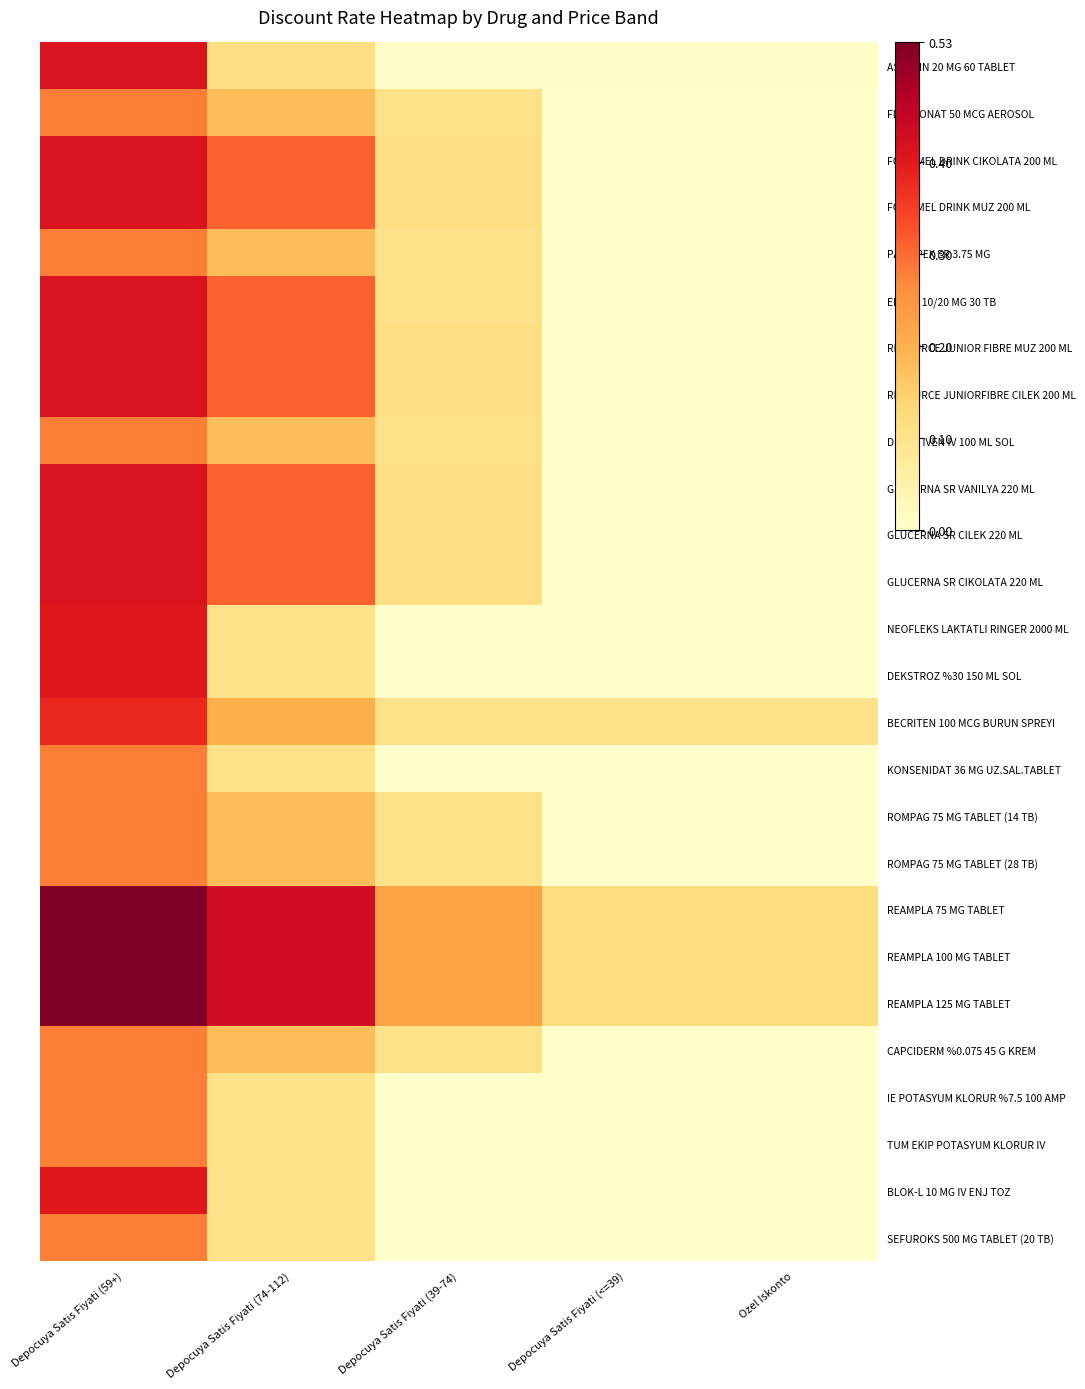

What is the difference between the highest and lowest values at Ozel Iskonto?

0.1